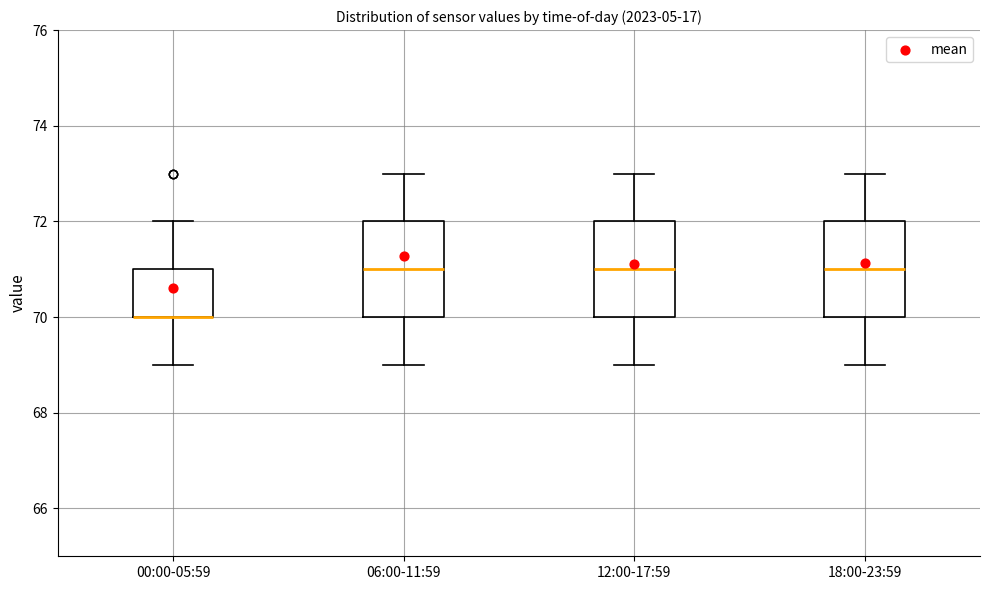

Where is the upper edge of the box for 18:00-23:59 on the y-axis? The values are not printed on the chart, so give them approximately, as read against the axis.

72